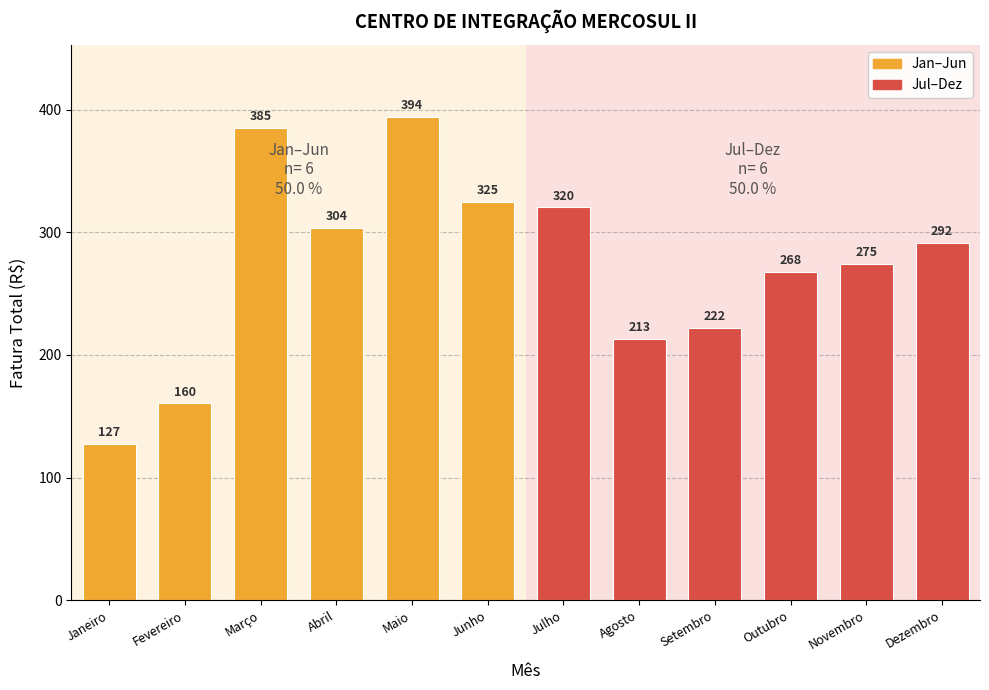

What is the difference between the values at Julho and Janeiro?

193.0